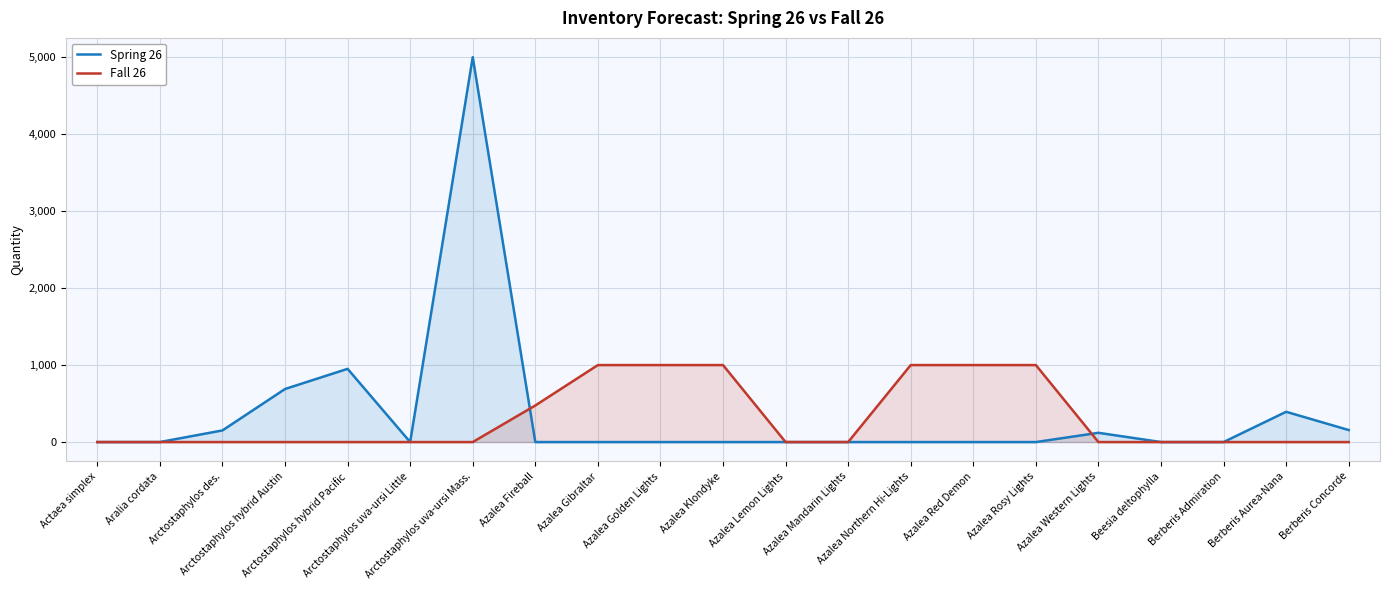

What is the sum of the Spring 26 values at Berberis Admiration and Azalea Western Lights?

120